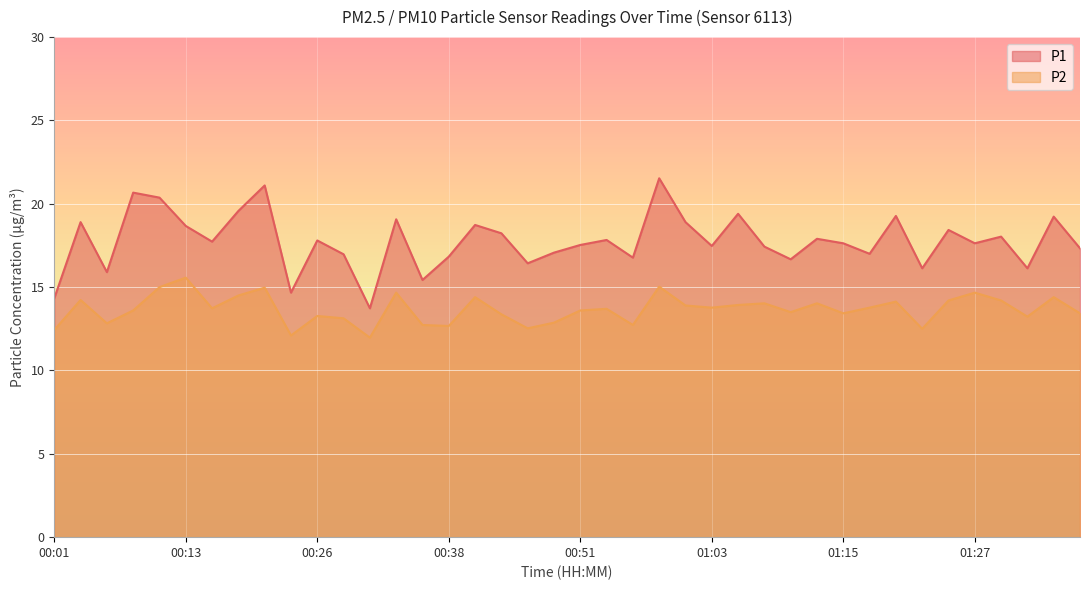

What is the smallest value displayed?

12.0